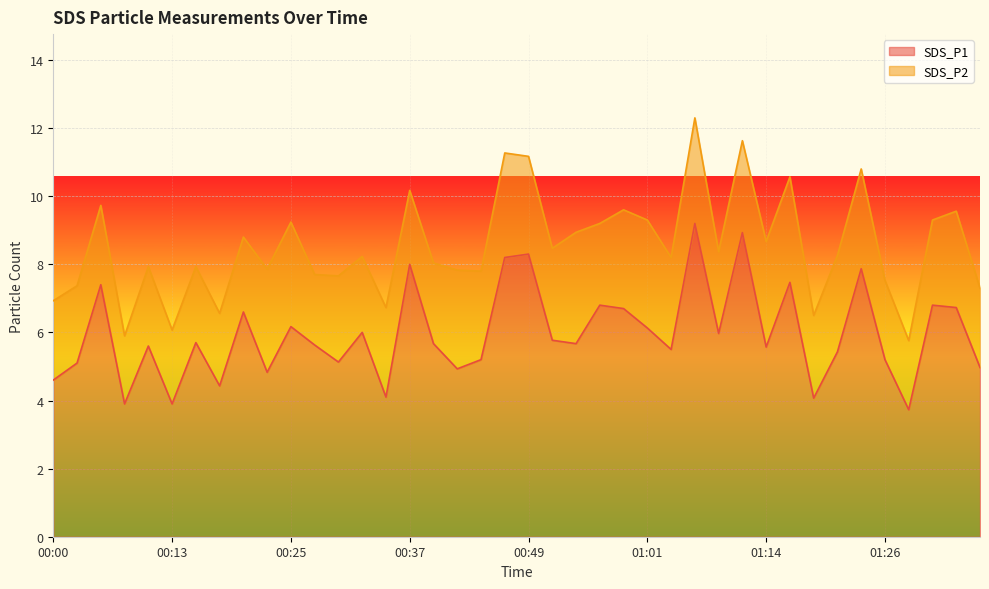

What is the minimum value shown in the chart?

3.7